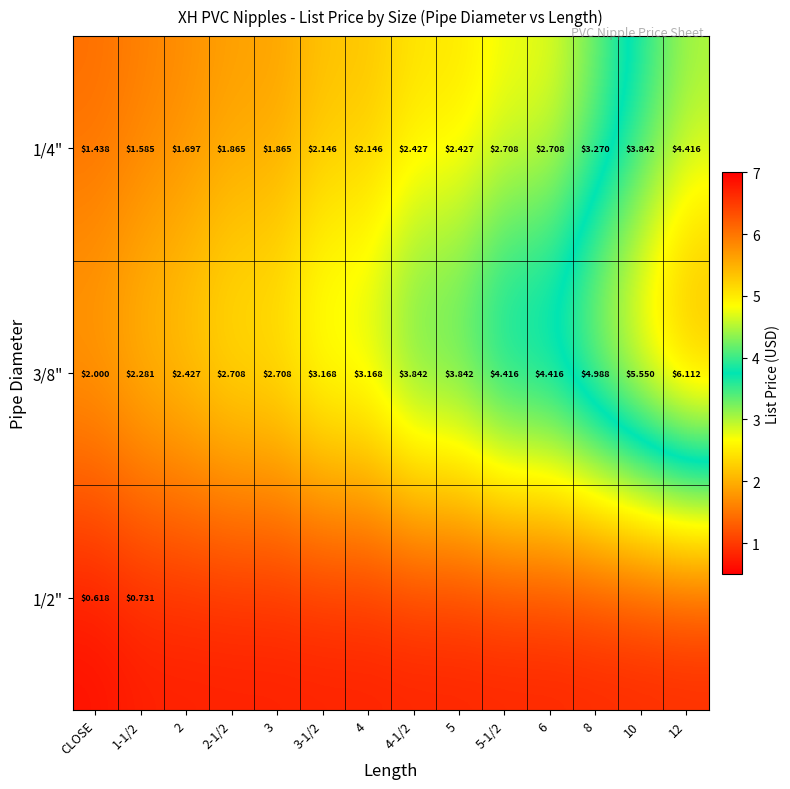

At how many categories does at least one series exceed 4?

5